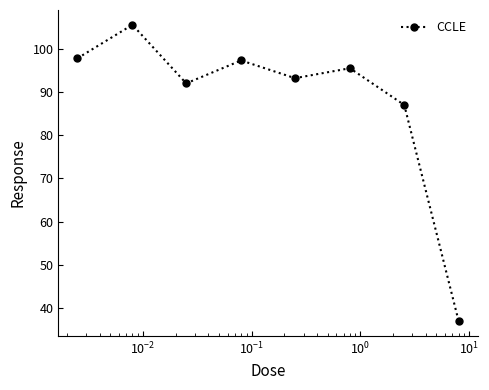

What is the average value?

88.2